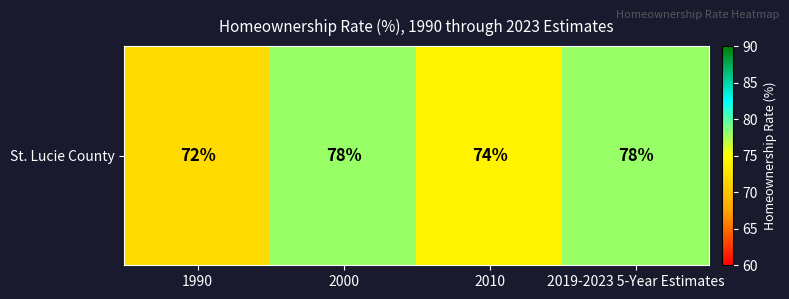

How many series are shown in this chart?

1